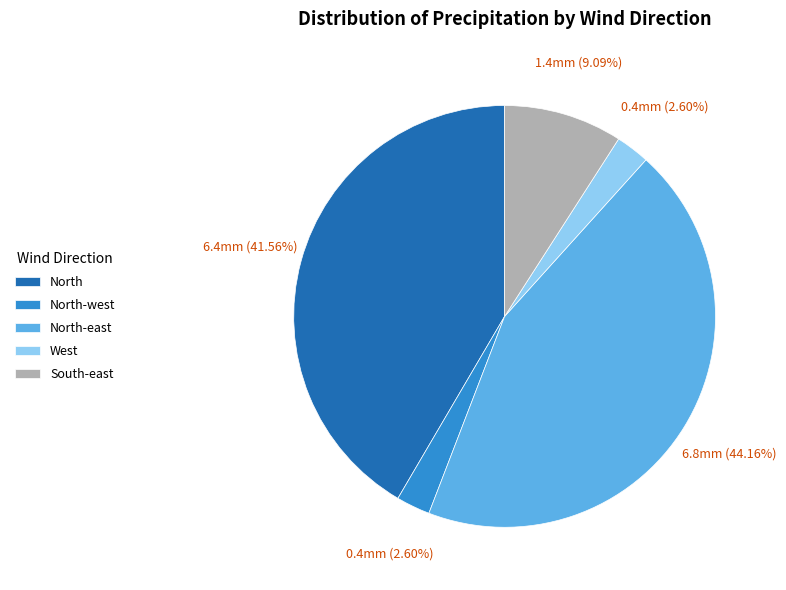

True or false: North-west accounts for 33% of the total.

False